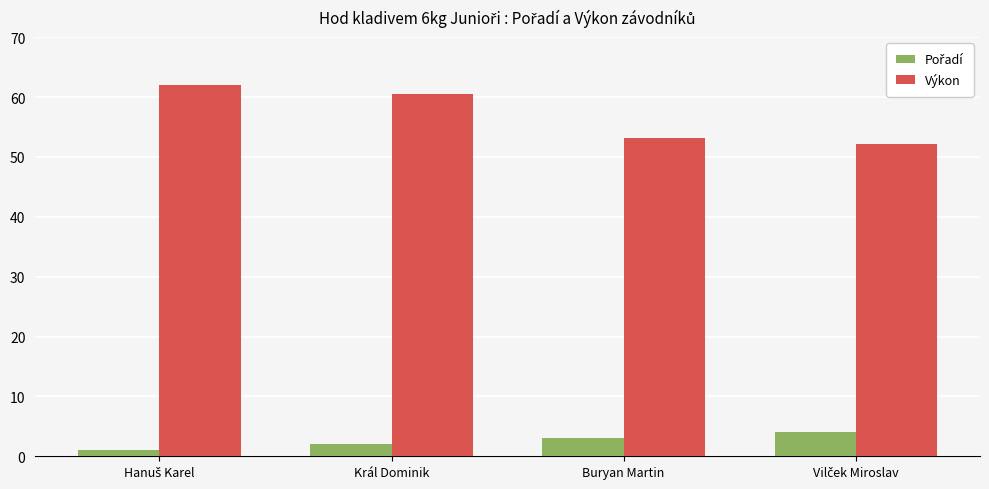

Is it true that Výkon equals 53.2 at Buryan Martin?

True